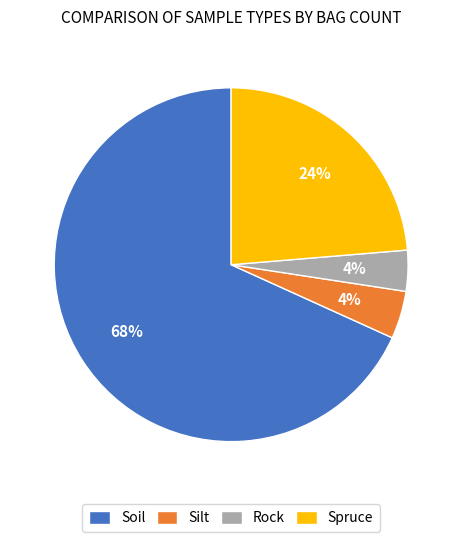

What is the largest slice in the pie chart?

Soil